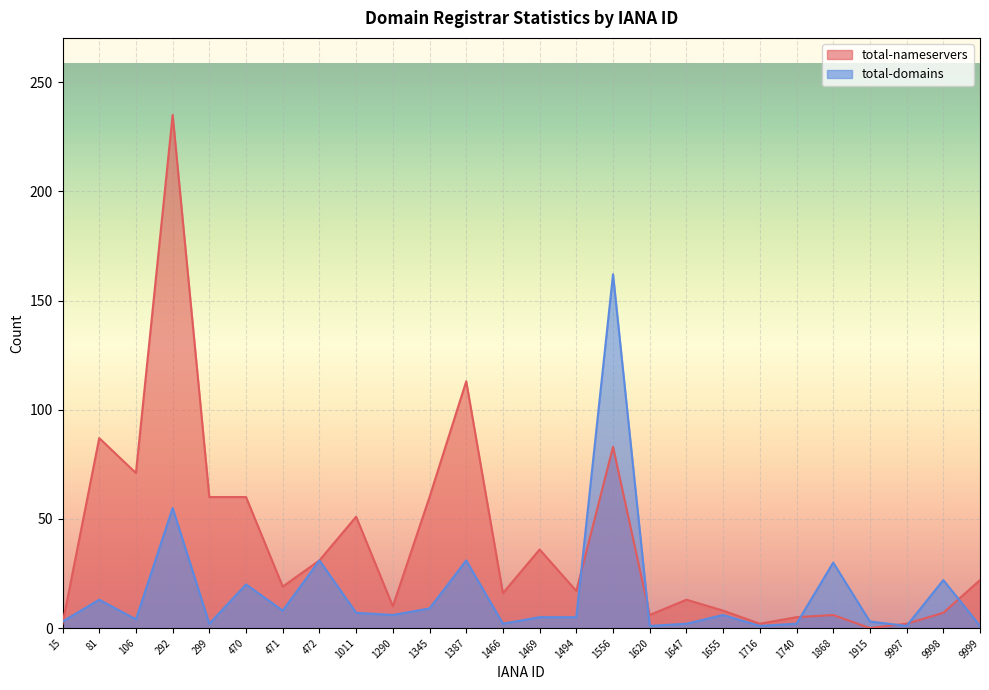

Reading left to right, list all the values displayed in this chart.

total-nameservers: 15=2	81=87	106=71	292=235	299=60	470=60	471=19	472=31	1011=51	1290=10	1345=60	1387=113	1466=16	1469=36	1494=17	1556=83	1620=6	1647=13	1655=8	1716=2	1740=5	1868=6	1915=0	9997=2	9998=7	9999=22
total-domains: 15=3	81=13	106=4	292=55	299=2	470=20	471=8	472=31	1011=7	1290=6	1345=9	1387=31	1466=2	1469=5	1494=5	1556=162	1620=1	1647=2	1655=6	1716=1	1740=2	1868=30	1915=3	9997=1	9998=22	9999=1